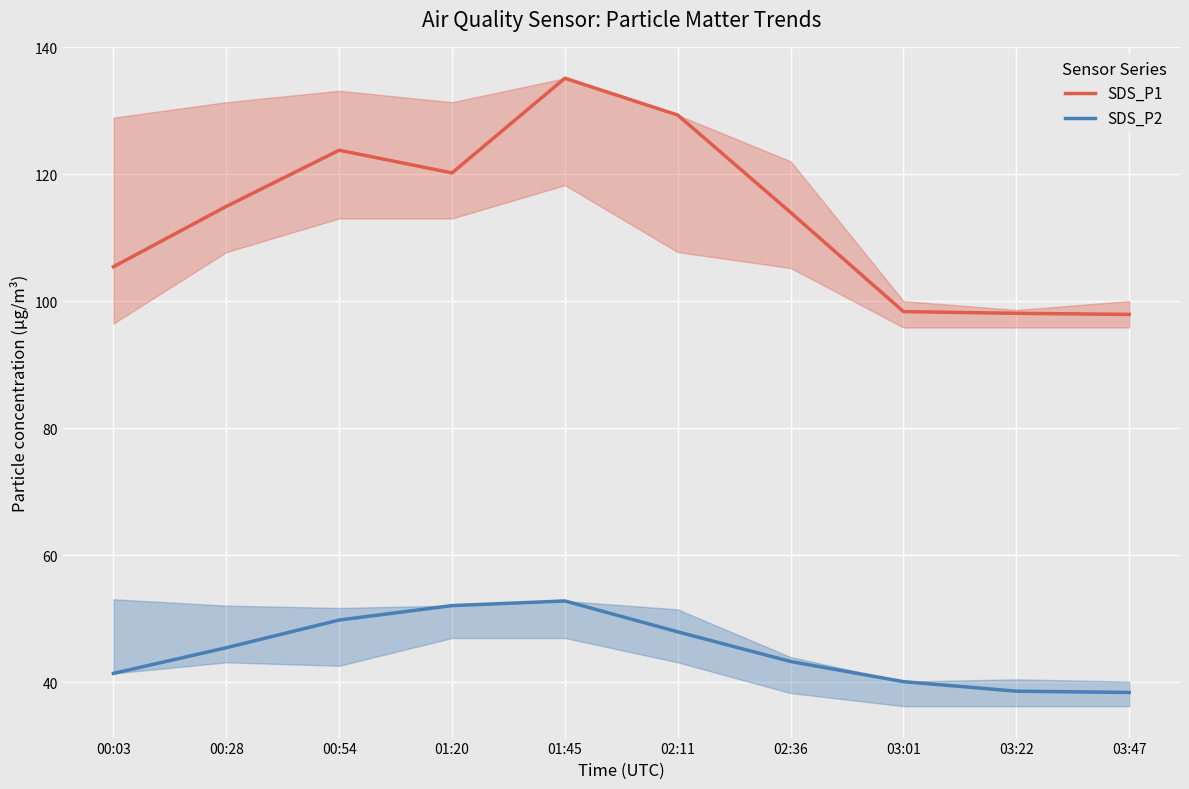

What is the difference between the highest and lowest values at 00:28?

69.5